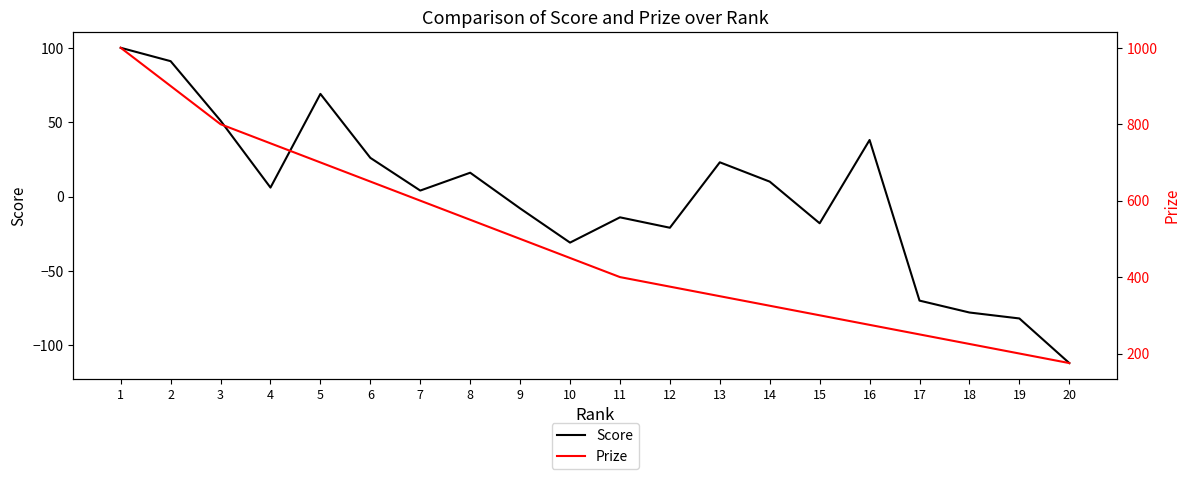

True or false: Prize and Score intersect in this chart.

False